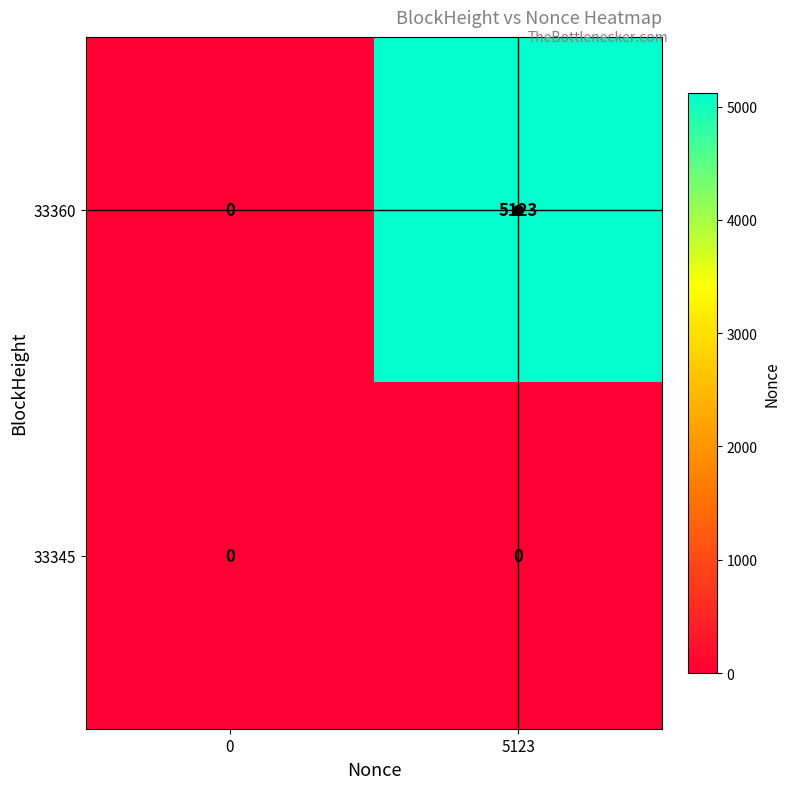

What is the spread (max minus min) of values at 5123?

5123